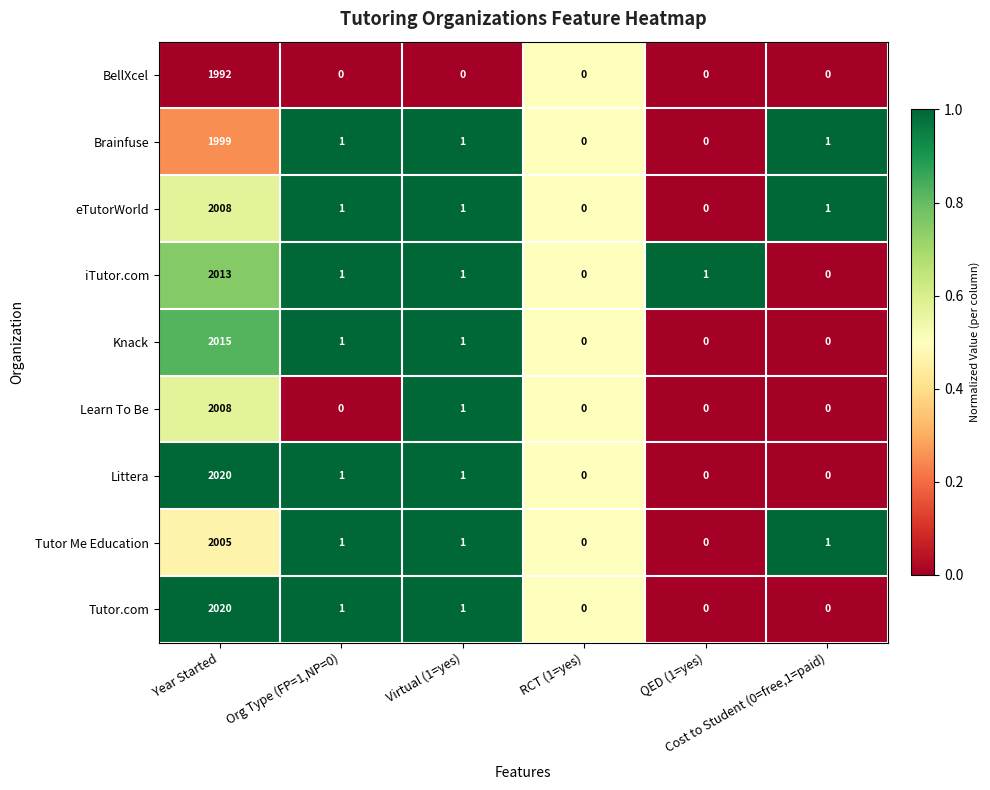

What is the difference between the maximum and minimum values in the iTutor.com series?

2013